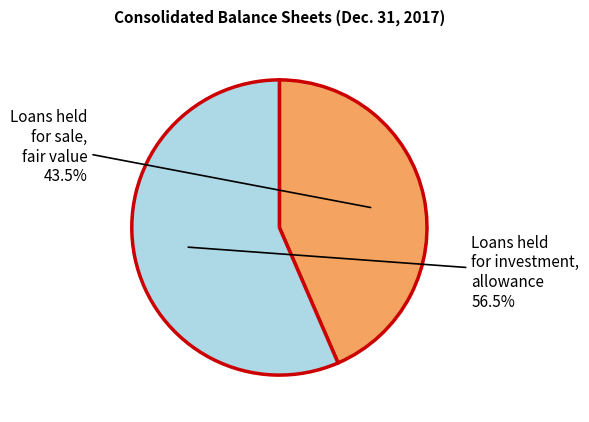

To the nearest percent, what is the combined percentage of Loans held for sale, fair value and Loans held for investment, allowance?

100%